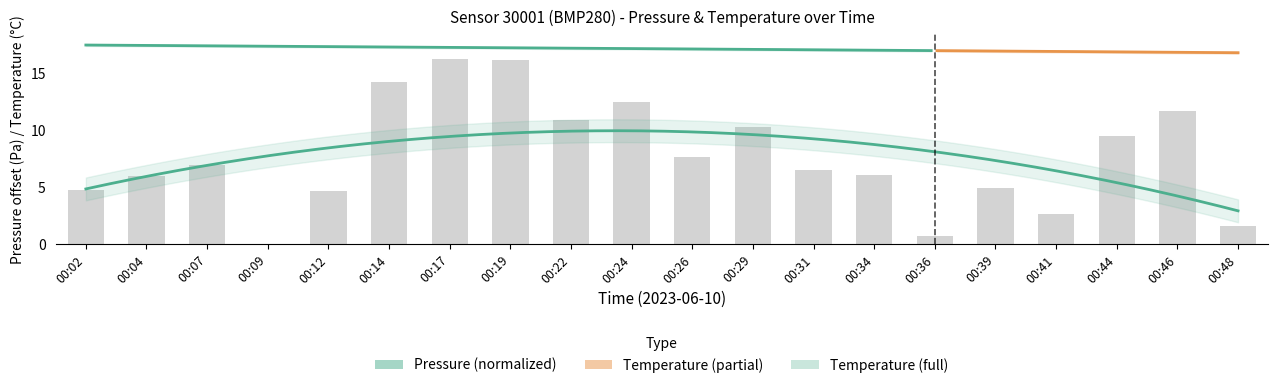

Reading right to left, what are all the values shown in this chart?

1.6	11.7	9.5	2.6	4.9	0.7	6.1	6.5	10.3	7.6	12.5	10.9	16.1	16.2	14.2	4.7	0.0	7.0	6.0	4.7